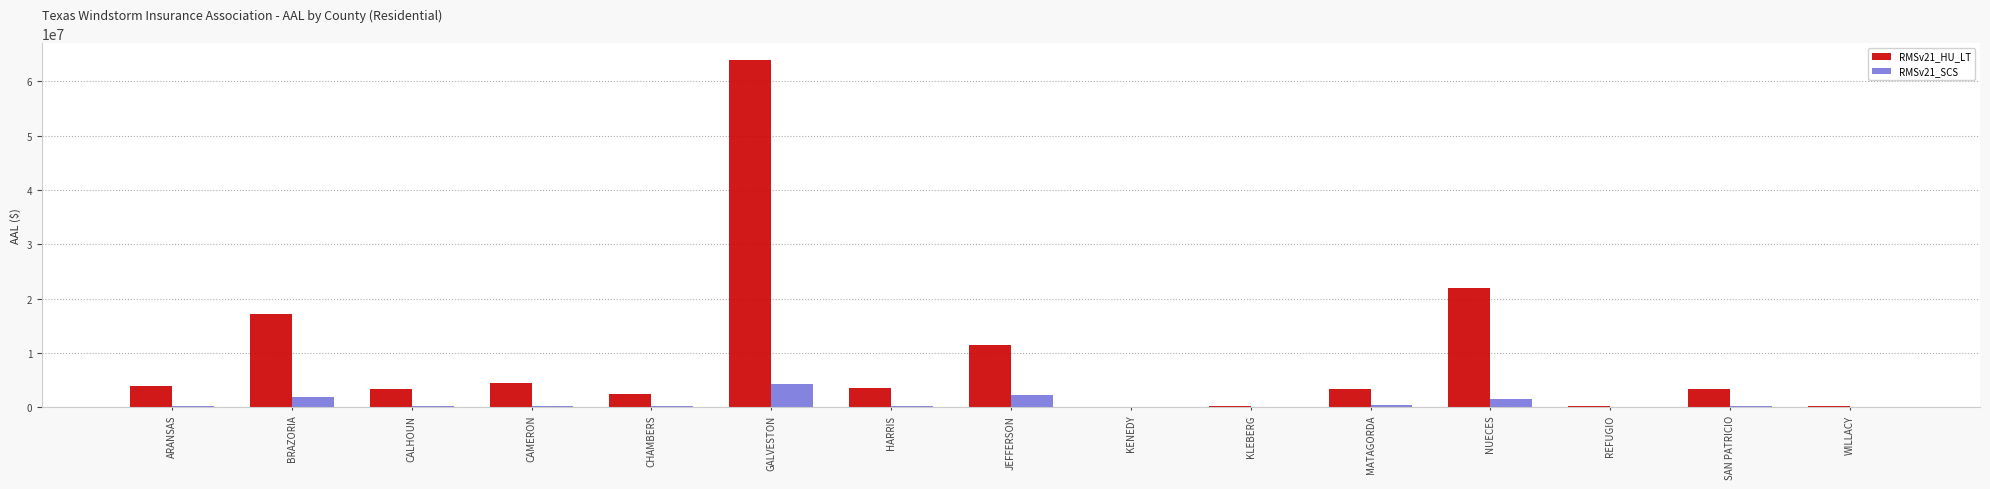

What is the maximum value for RMSv21_HU_LT?

63906220.8